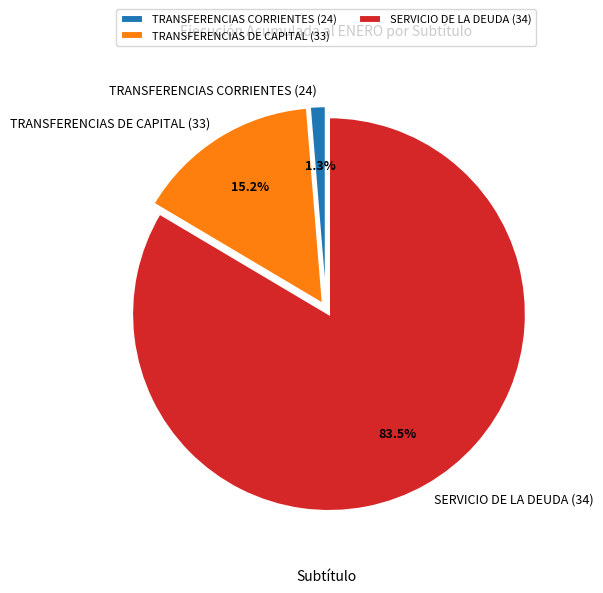

Count the number of slices in the pie.

3